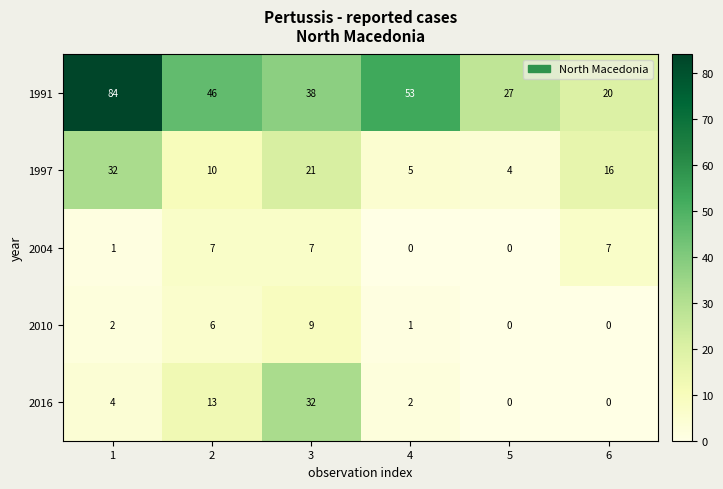

What is the maximum value shown in the chart?

84